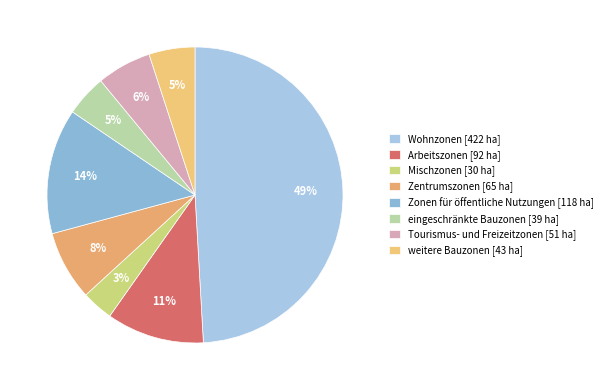

To the nearest percent, what portion does Tourismus- und Freizeitzonen represent?

6%